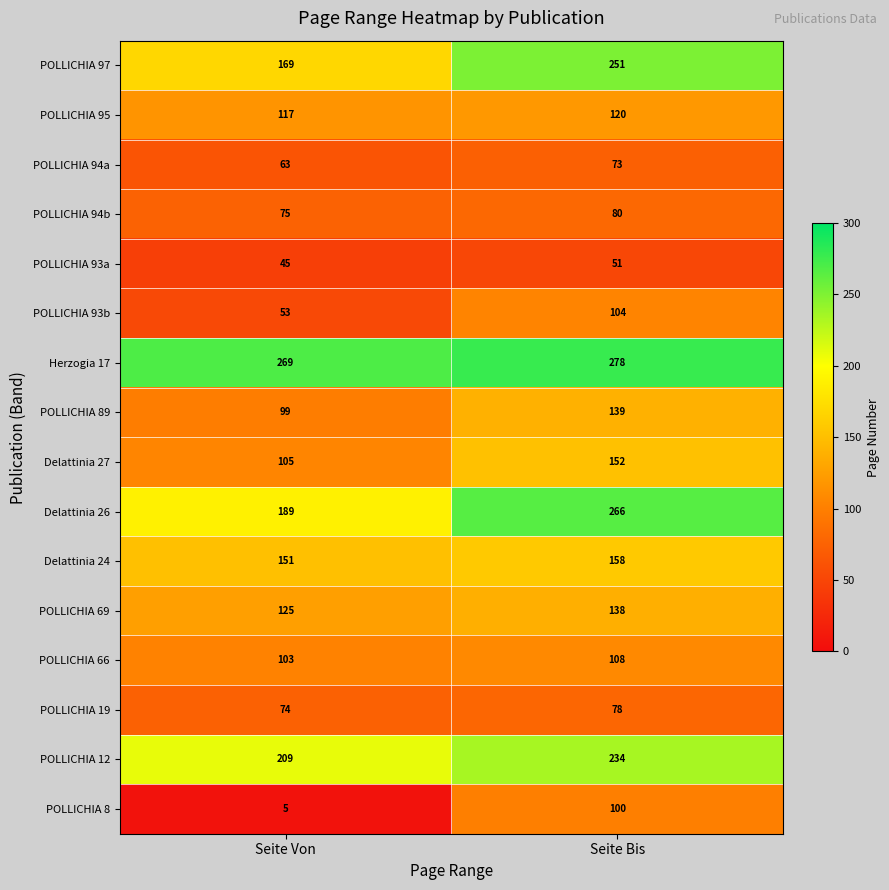

What is the total value across all series at Seite Von?

1851